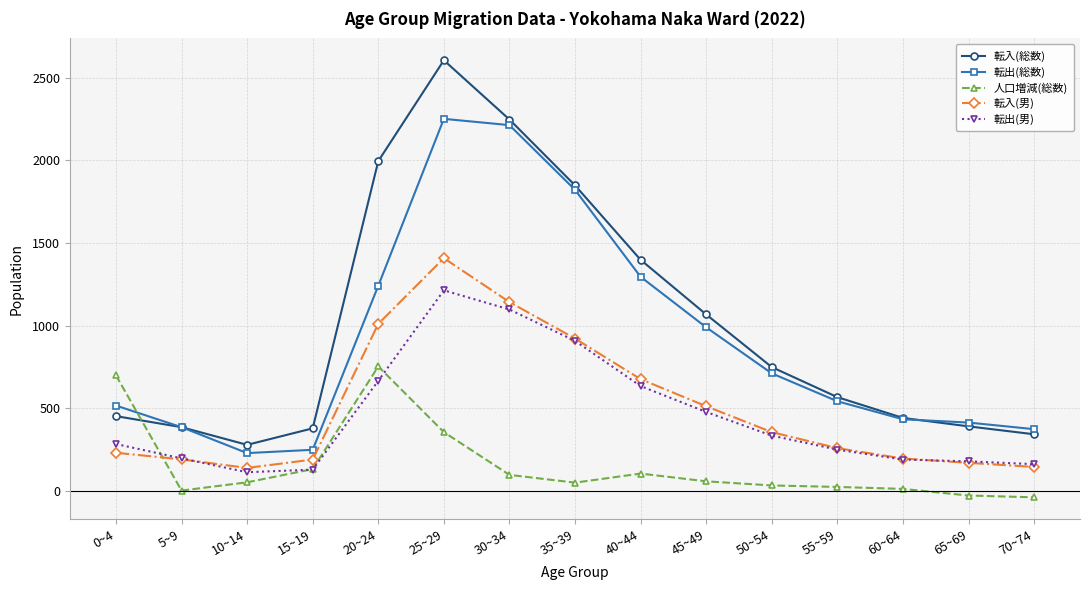

True or false: 転出(男) and 転出(総数) cross at least once.

False